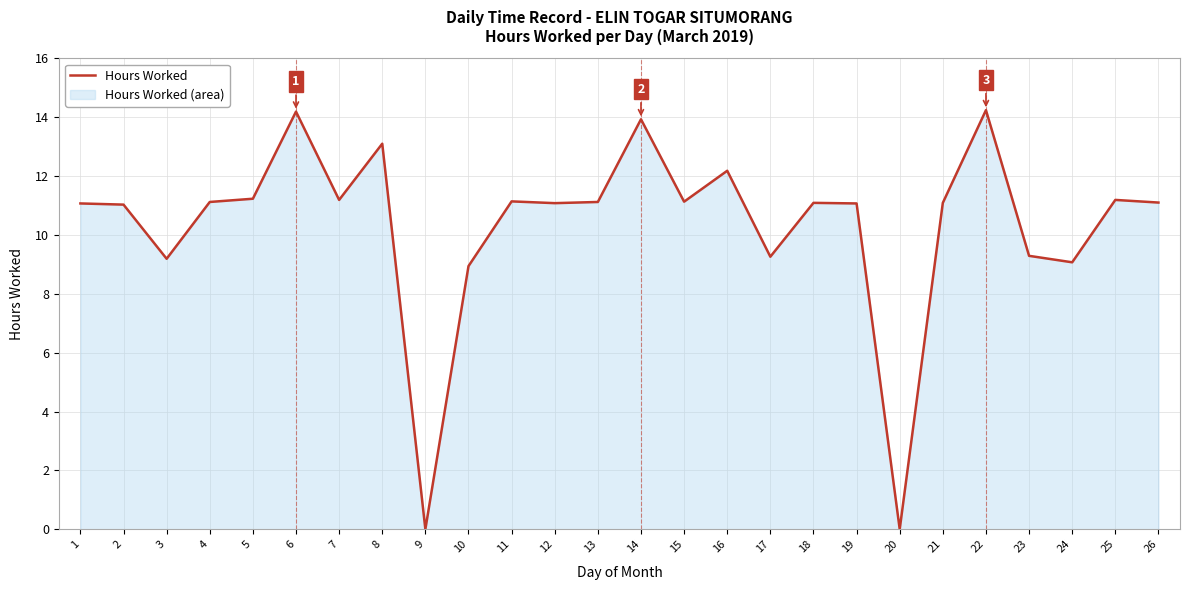

Reading left to right, what are all the values shown in this chart?

1=11.1	2=11.0	3=9.2	4=11.1	5=11.2	6=14.2	7=11.2	8=13.1	9=0.0	10=8.9	11=11.1	12=11.1	13=11.1	14=13.9	15=11.1	16=12.2	17=9.3	18=11.1	19=11.1	20=0.0	21=11.1	22=14.2	23=9.3	24=9.1	25=11.2	26=11.1